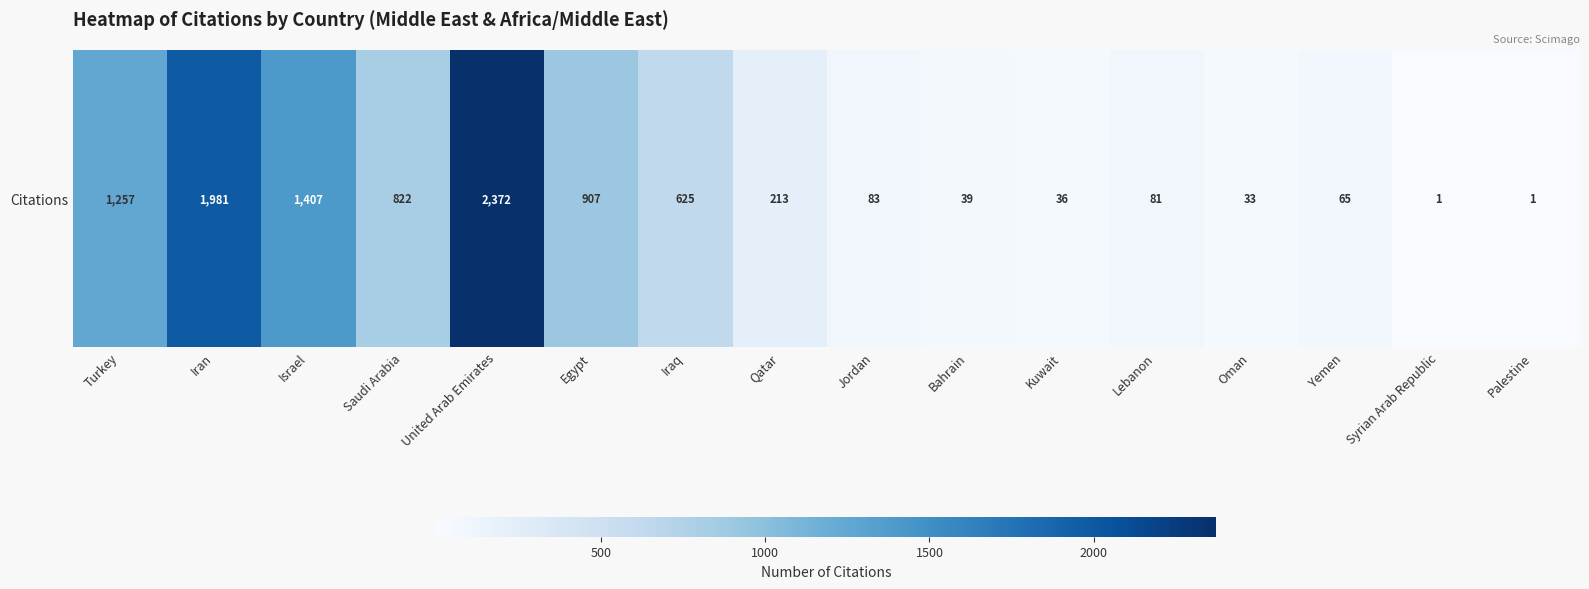

Rank the categories by value from lowest to highest.

Syrian Arab Republic, Palestine, Oman, Kuwait, Bahrain, Yemen, Lebanon, Jordan, Qatar, Iraq, Saudi Arabia, Egypt, Turkey, Israel, Iran, United Arab Emirates